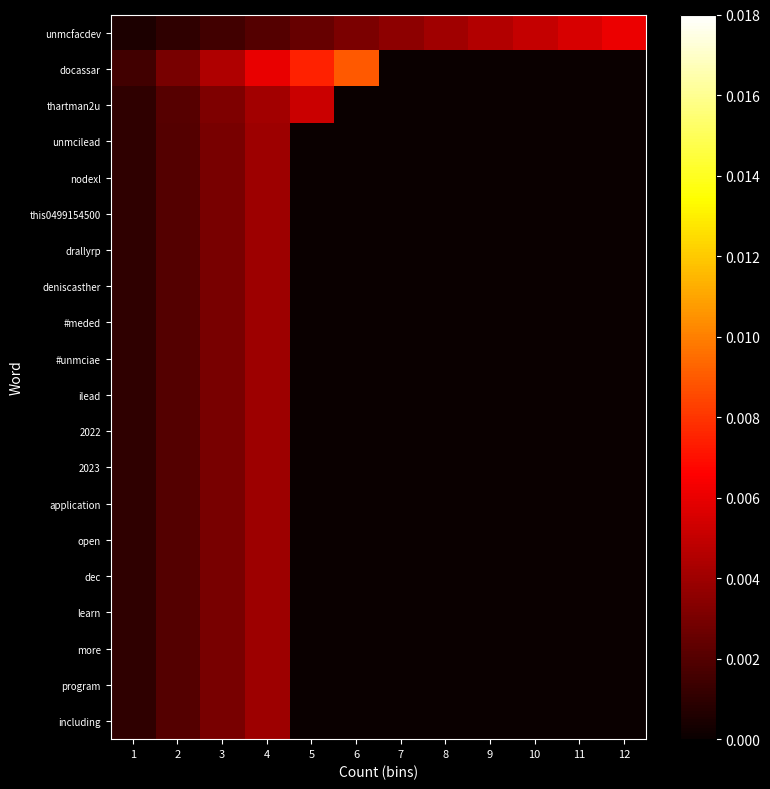

Reading right to left, extract all data points from this chart.

unmcfacdev: 12=0.0	11=0.0	10=0.0	9=0.0	8=0.0	7=0.0	6=0.0	5=0.0	4=0.0	3=0.0	2=0.0	1=0.0
docassar: 12=0.0	11=0.0	10=0.0	9=0.0	8=0.0	7=0.0	6=0.0	5=0.0	4=0.0	3=0.0	2=0.0	1=0.0
thartman2u: 12=0.0	11=0.0	10=0.0	9=0.0	8=0.0	7=0.0	6=0.0	5=0.0	4=0.0	3=0.0	2=0.0	1=0.0
unmcilead: 12=0.0	11=0.0	10=0.0	9=0.0	8=0.0	7=0.0	6=0.0	5=0.0	4=0.0	3=0.0	2=0.0	1=0.0
nodexl: 12=0.0	11=0.0	10=0.0	9=0.0	8=0.0	7=0.0	6=0.0	5=0.0	4=0.0	3=0.0	2=0.0	1=0.0
this0499154500: 12=0.0	11=0.0	10=0.0	9=0.0	8=0.0	7=0.0	6=0.0	5=0.0	4=0.0	3=0.0	2=0.0	1=0.0
drallyrp: 12=0.0	11=0.0	10=0.0	9=0.0	8=0.0	7=0.0	6=0.0	5=0.0	4=0.0	3=0.0	2=0.0	1=0.0
deniscasther: 12=0.0	11=0.0	10=0.0	9=0.0	8=0.0	7=0.0	6=0.0	5=0.0	4=0.0	3=0.0	2=0.0	1=0.0
#meded: 12=0.0	11=0.0	10=0.0	9=0.0	8=0.0	7=0.0	6=0.0	5=0.0	4=0.0	3=0.0	2=0.0	1=0.0
#unmciae: 12=0.0	11=0.0	10=0.0	9=0.0	8=0.0	7=0.0	6=0.0	5=0.0	4=0.0	3=0.0	2=0.0	1=0.0
ilead: 12=0.0	11=0.0	10=0.0	9=0.0	8=0.0	7=0.0	6=0.0	5=0.0	4=0.0	3=0.0	2=0.0	1=0.0
2022: 12=0.0	11=0.0	10=0.0	9=0.0	8=0.0	7=0.0	6=0.0	5=0.0	4=0.0	3=0.0	2=0.0	1=0.0
2023: 12=0.0	11=0.0	10=0.0	9=0.0	8=0.0	7=0.0	6=0.0	5=0.0	4=0.0	3=0.0	2=0.0	1=0.0
application: 12=0.0	11=0.0	10=0.0	9=0.0	8=0.0	7=0.0	6=0.0	5=0.0	4=0.0	3=0.0	2=0.0	1=0.0
open: 12=0.0	11=0.0	10=0.0	9=0.0	8=0.0	7=0.0	6=0.0	5=0.0	4=0.0	3=0.0	2=0.0	1=0.0
dec: 12=0.0	11=0.0	10=0.0	9=0.0	8=0.0	7=0.0	6=0.0	5=0.0	4=0.0	3=0.0	2=0.0	1=0.0
learn: 12=0.0	11=0.0	10=0.0	9=0.0	8=0.0	7=0.0	6=0.0	5=0.0	4=0.0	3=0.0	2=0.0	1=0.0
more: 12=0.0	11=0.0	10=0.0	9=0.0	8=0.0	7=0.0	6=0.0	5=0.0	4=0.0	3=0.0	2=0.0	1=0.0
program: 12=0.0	11=0.0	10=0.0	9=0.0	8=0.0	7=0.0	6=0.0	5=0.0	4=0.0	3=0.0	2=0.0	1=0.0
including: 12=0.0	11=0.0	10=0.0	9=0.0	8=0.0	7=0.0	6=0.0	5=0.0	4=0.0	3=0.0	2=0.0	1=0.0